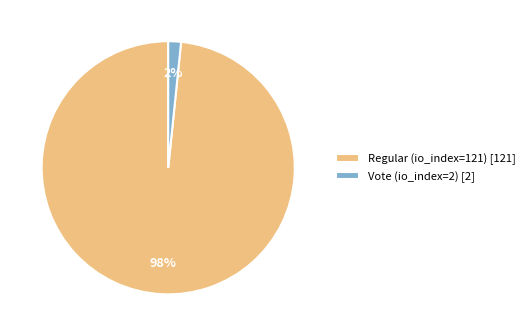

The Regular (io_index=121) slice represents 98% of the pie. True or false?

True